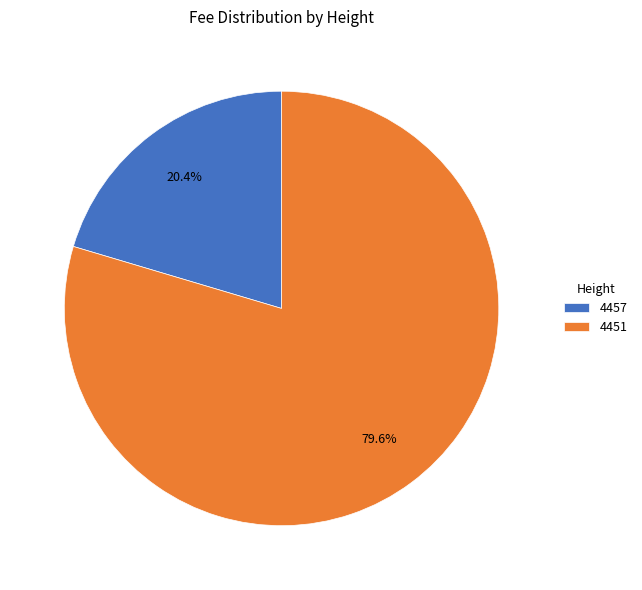

Count the number of slices in the pie.

2